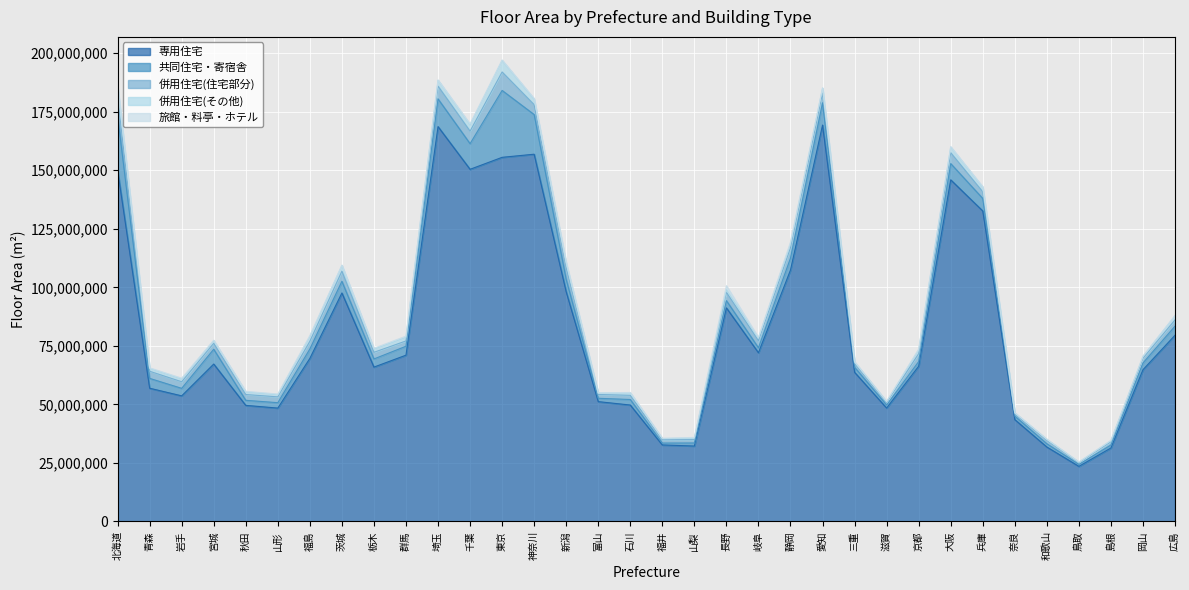

At which label does 併用住宅(その他) reach its minimum?

鳥取